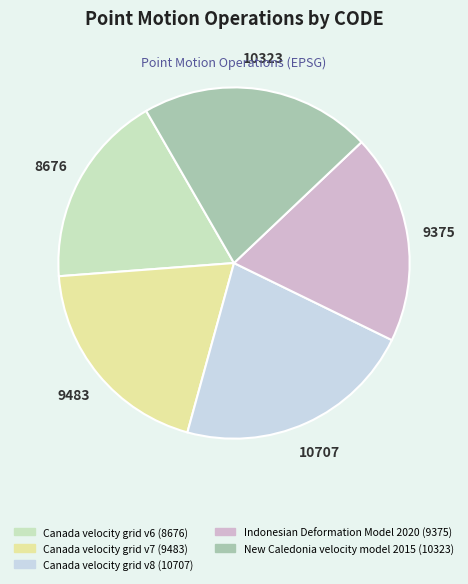

Is it true that New Caledonia velocity model 2015 is 21% of the pie?

True